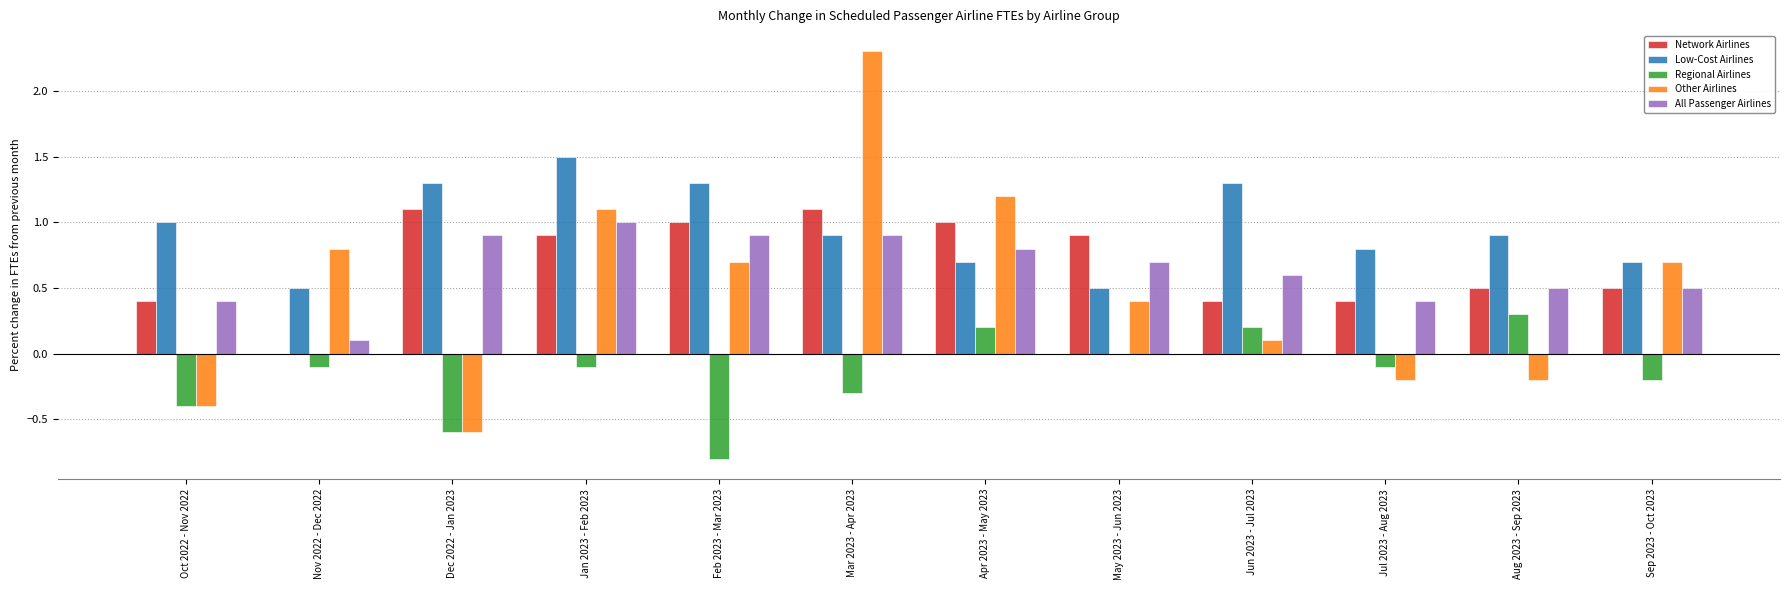

At which label is Regional Airlines closest to 0?

May 2023 - Jun 2023